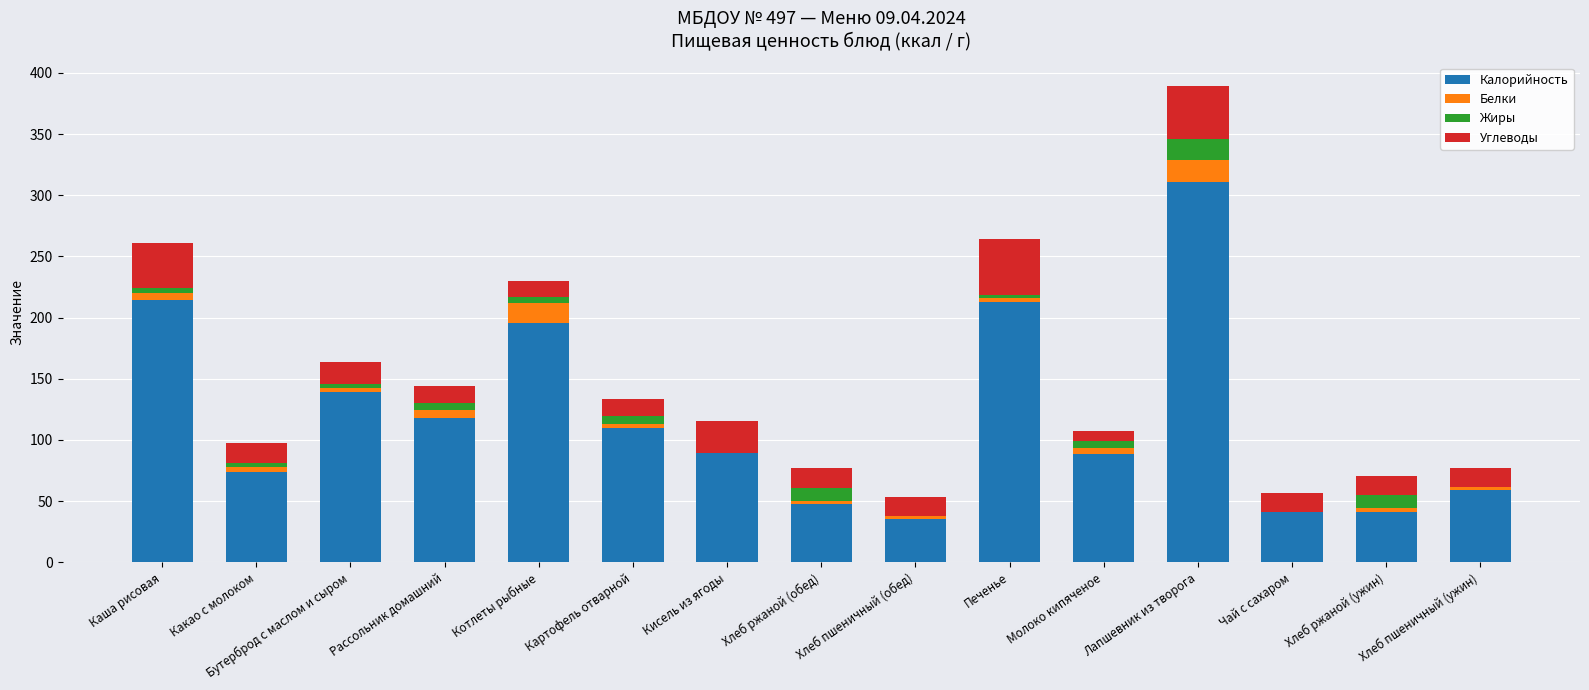

What is the maximum value for Калорийность?

310.8